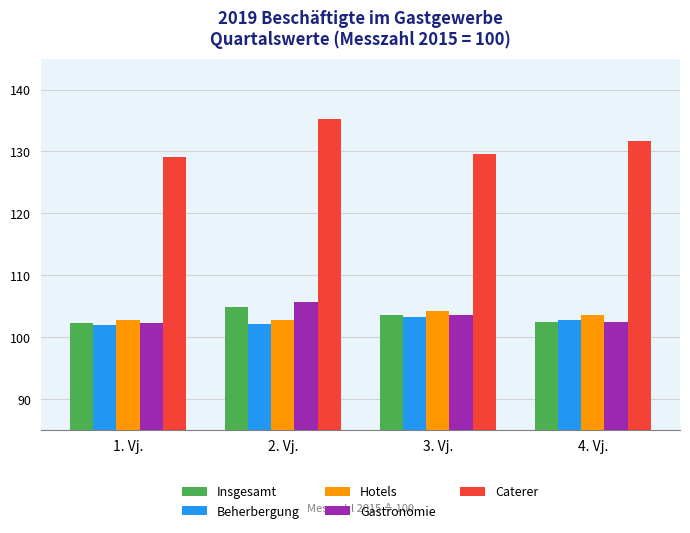

What value does the Gastronomie series have at 3. Vj.?

103.5